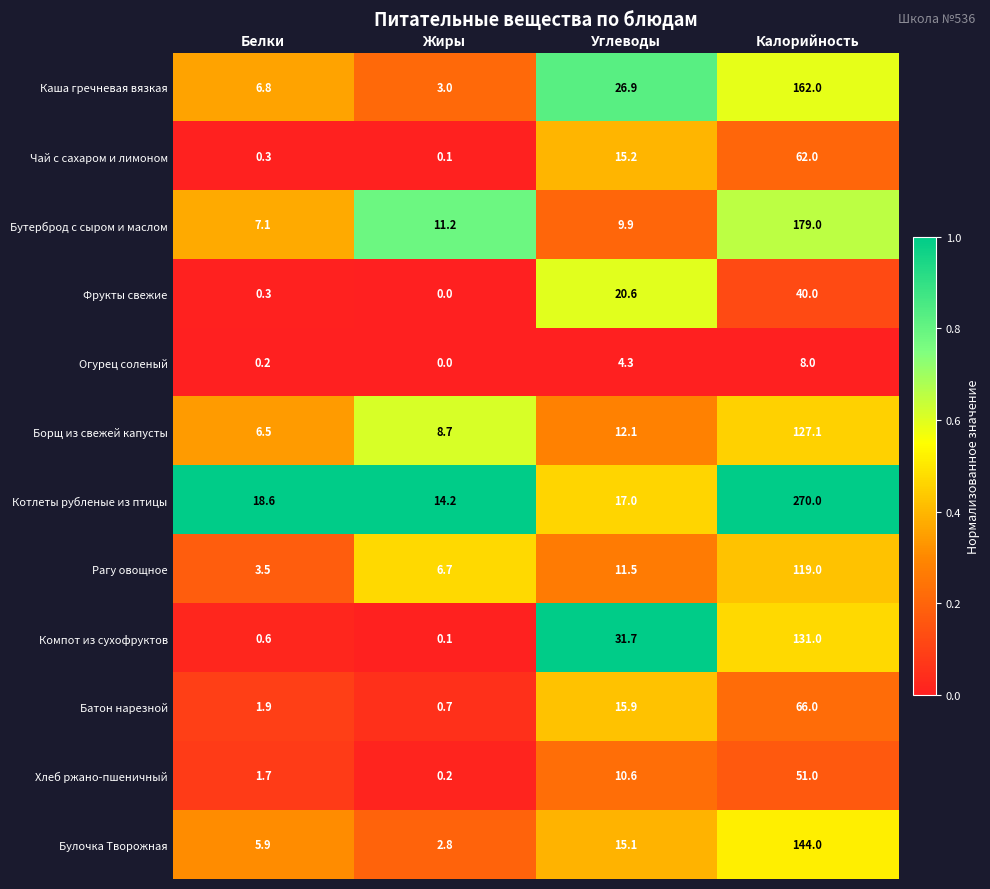

Rank the series by their maximum value, from lowest to highest.

Огурец соленый, Фрукты свежие, Хлеб ржано-пшеничный, Чай с сахаром и лимоном, Батон нарезной, Рагу овощное, Борщ из свежей капусты, Компот из сухофруктов, Булочка Творожная, Каша гречневая вязкая, Бутерброд с сыром и маслом, Котлеты рубленые из птицы